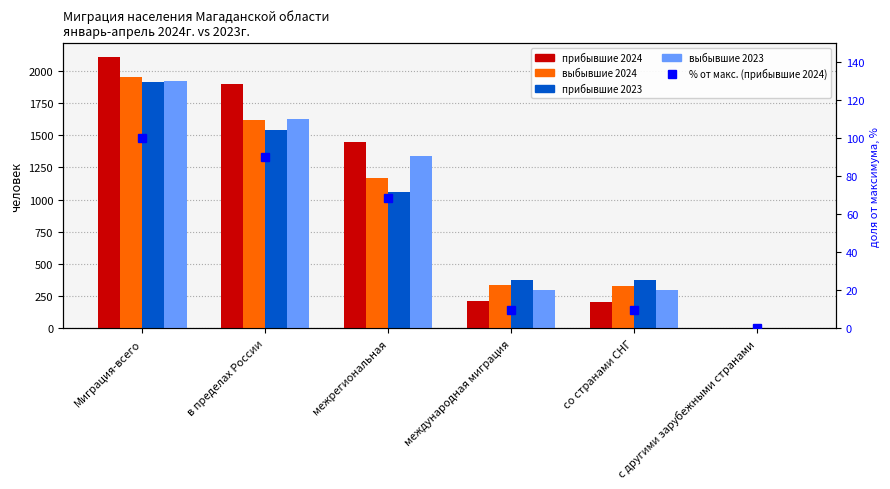

What is the difference between the maximum and minimum values in the выбывшие 2023 series?

1922.0